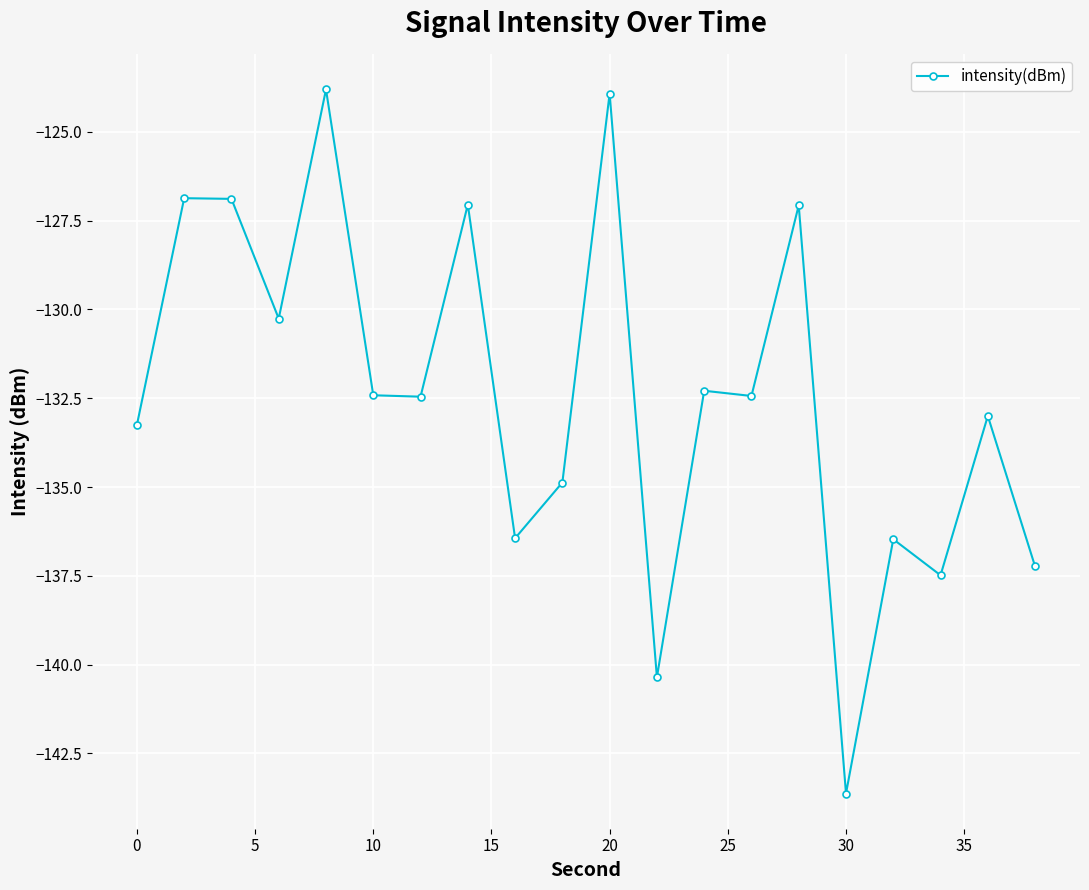

What is the maximum value shown in the chart?

-123.8